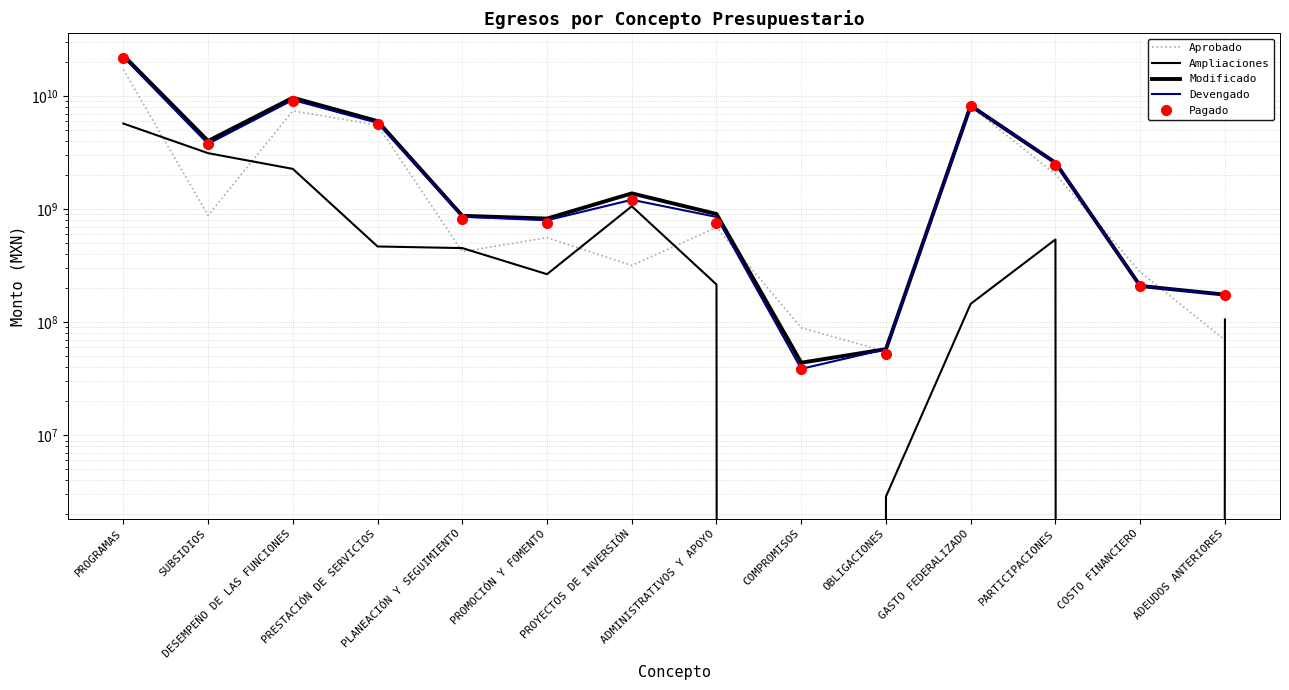

At how many categories does at least one series exceed 254170051?

11